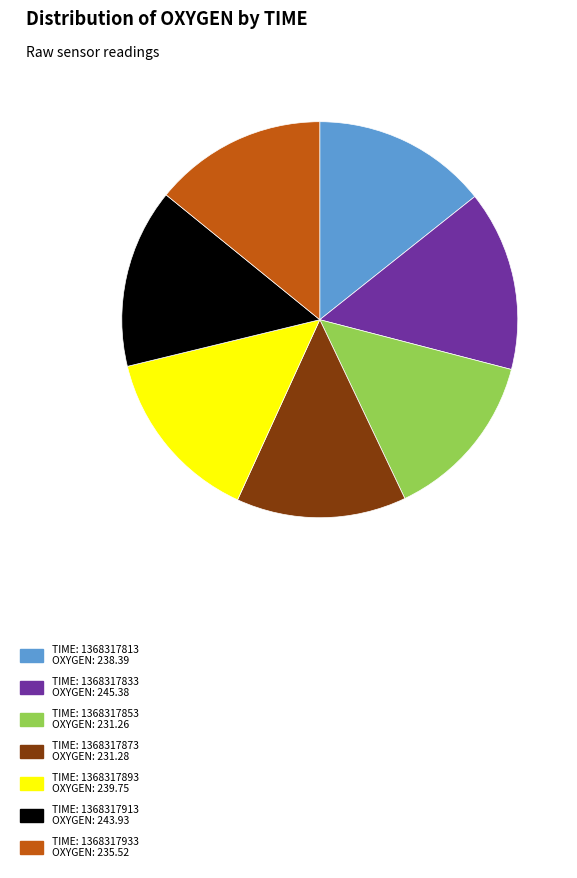

Is there any slice that represents more than half of the pie?

No